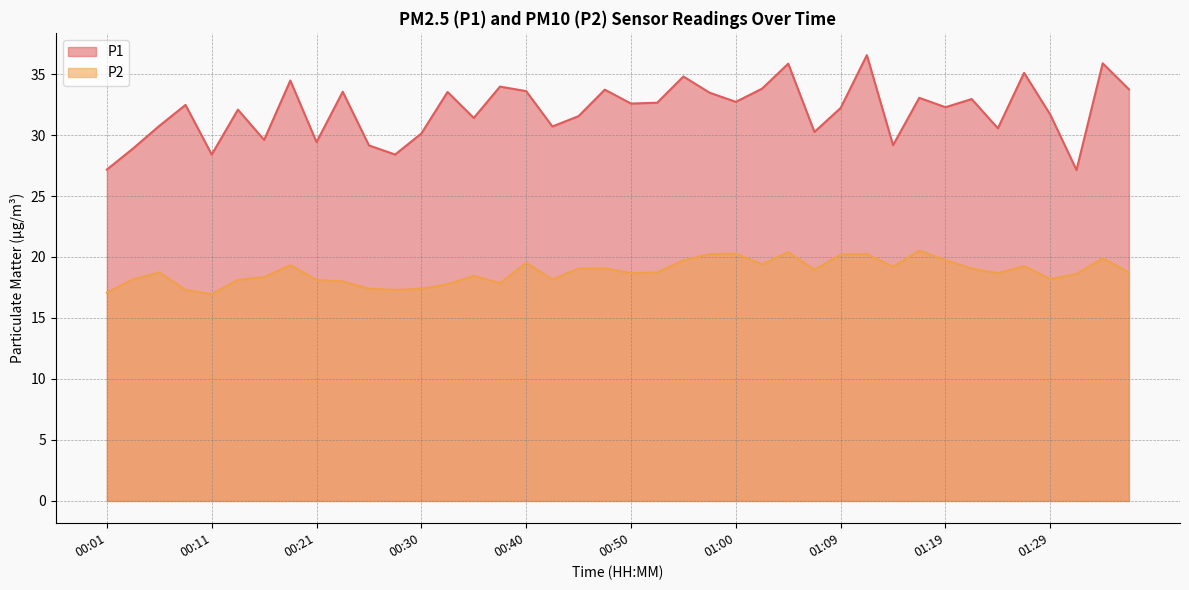

True or false: P1 has a value of 12.5 at 01:22.

False